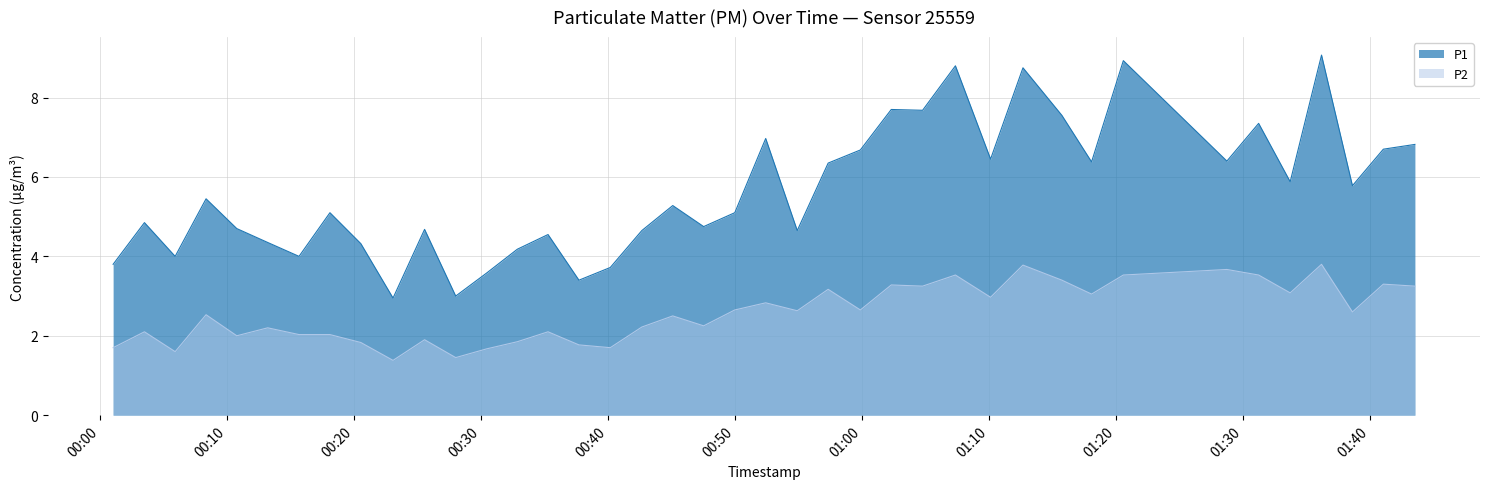

At how many categories does at least one series exceed 2?

40